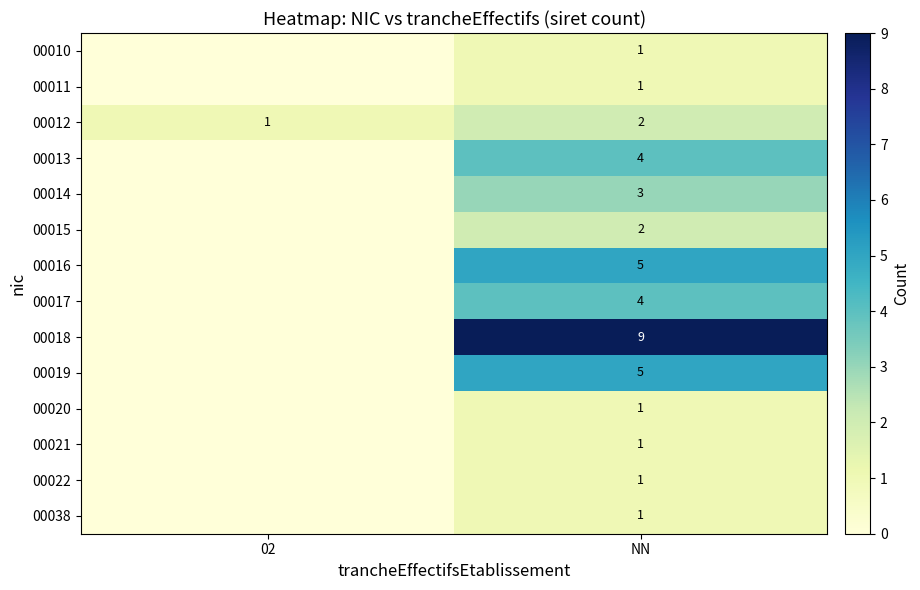

The value of 00016 at NN is 5. True or false?

True